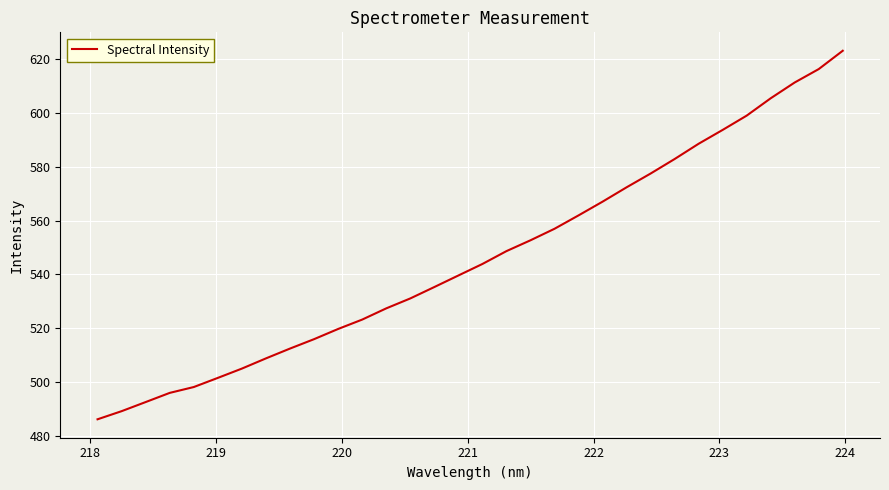

What is the difference between the maximum and minimum values?

136.9